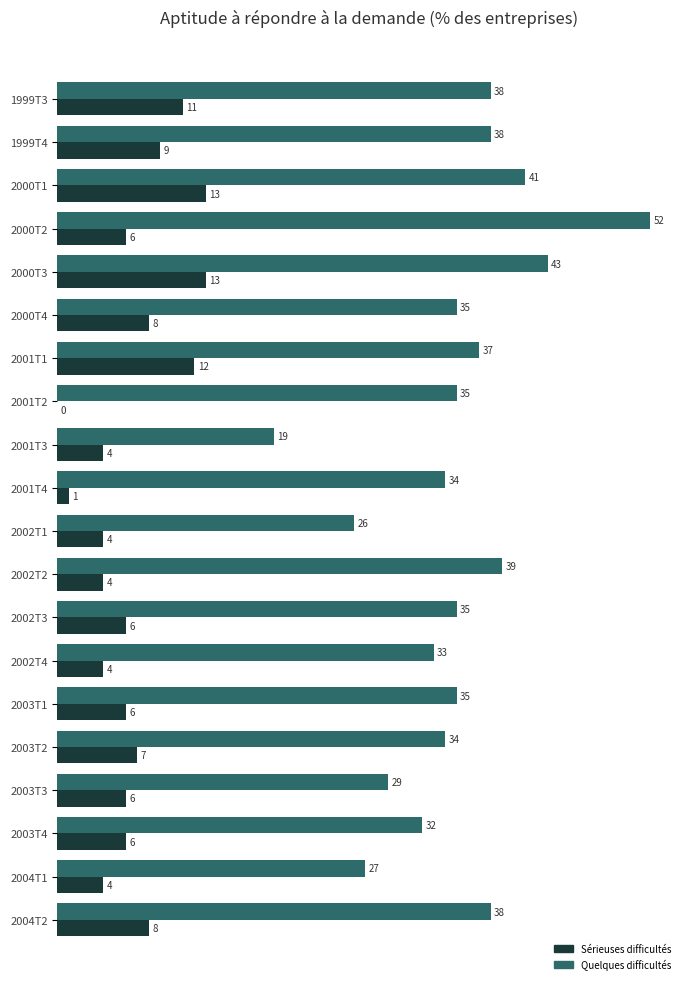

Is it true that Sérieuses difficultés equals 13 at 2000T3?

True